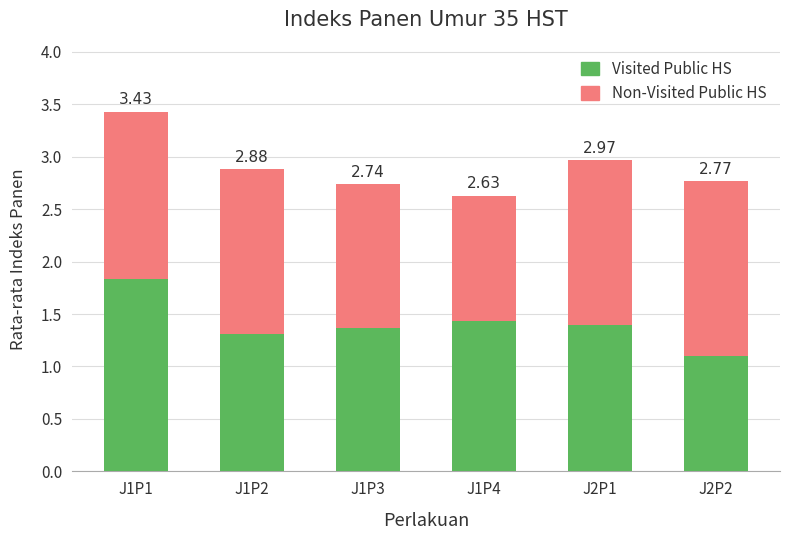

What is the average value of the Visited Public HS series?

1.4